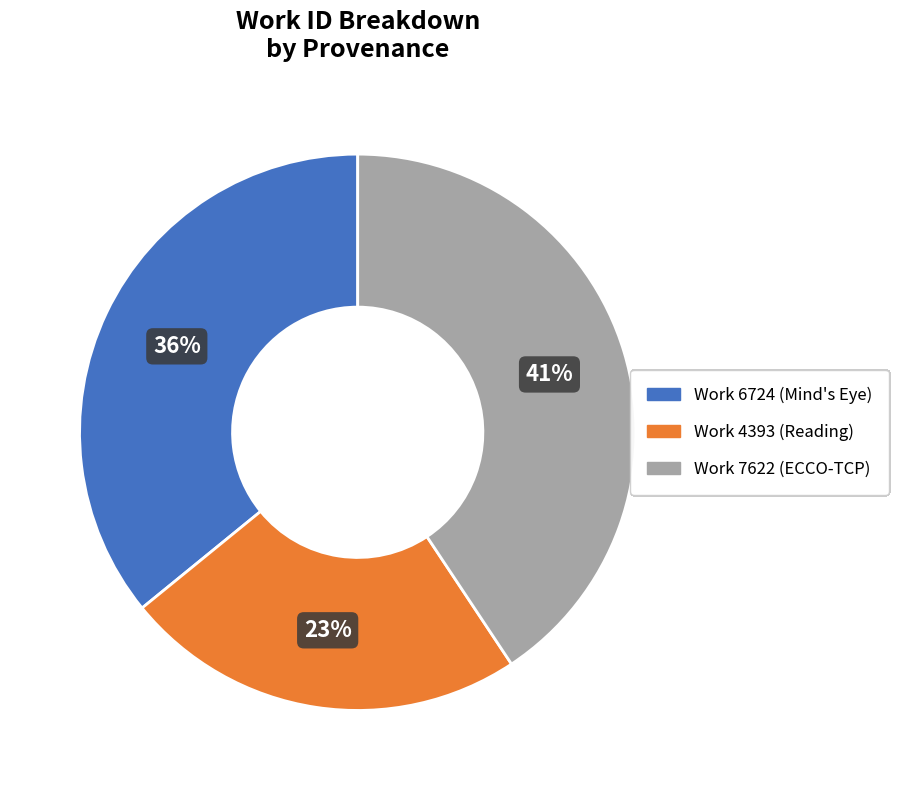

Is there a majority slice in this chart?

No